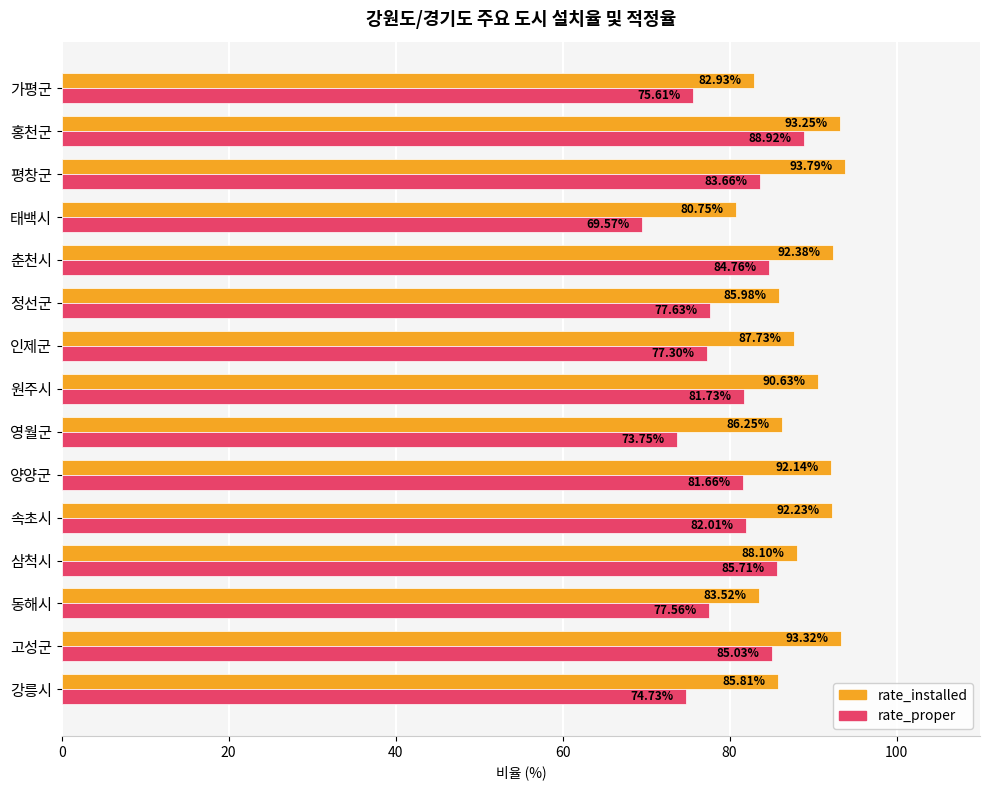

Where is rate_installed nearest to the value 87?

인제군